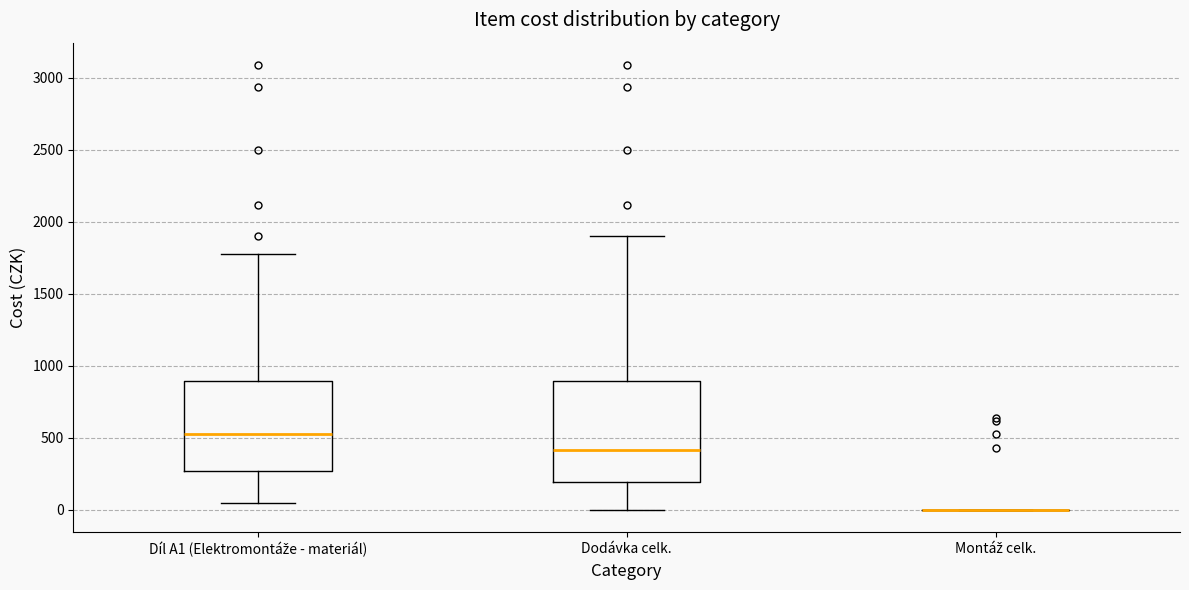

Which box is the tallest, from its lower edge to its upper edge?

Dodávka celk.